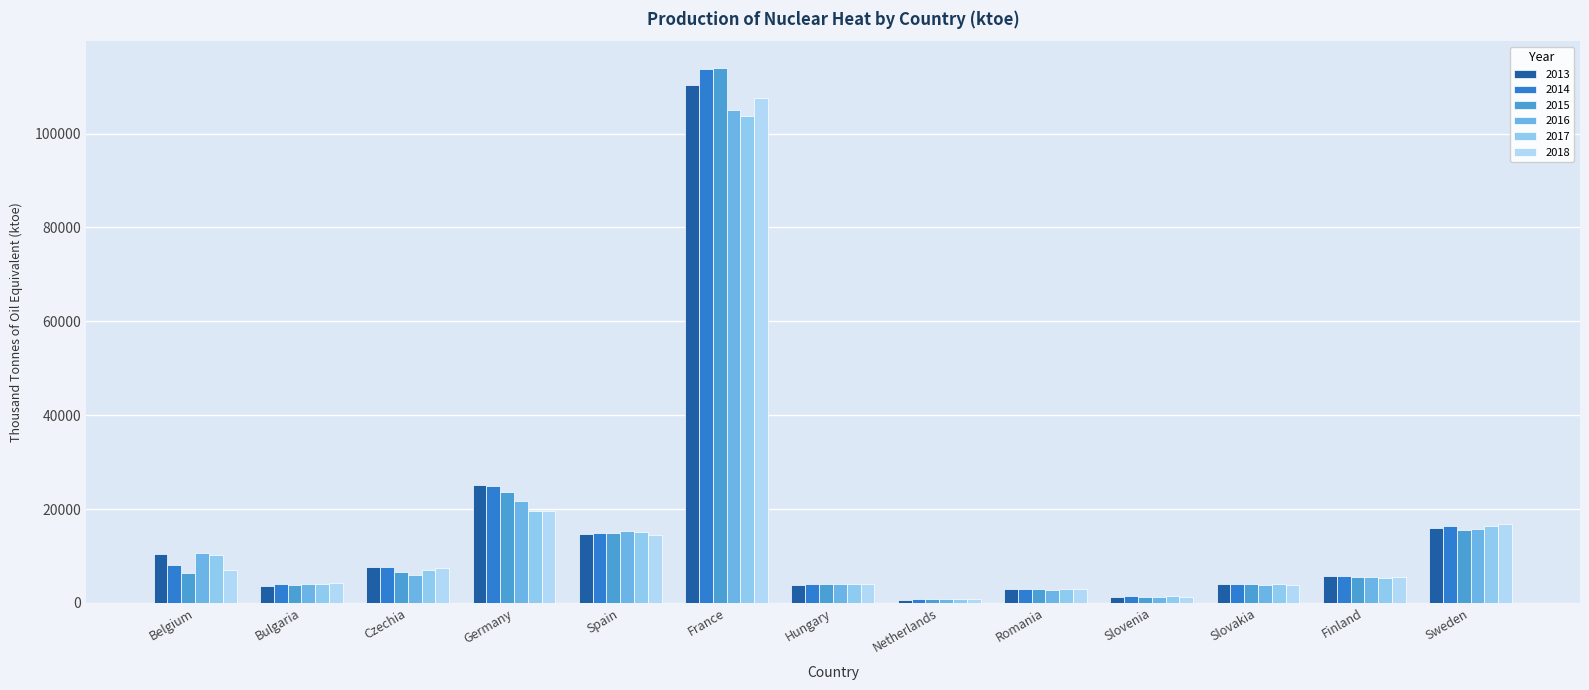

The 2018 series shows 19571.0 at Germany. True or false?

True